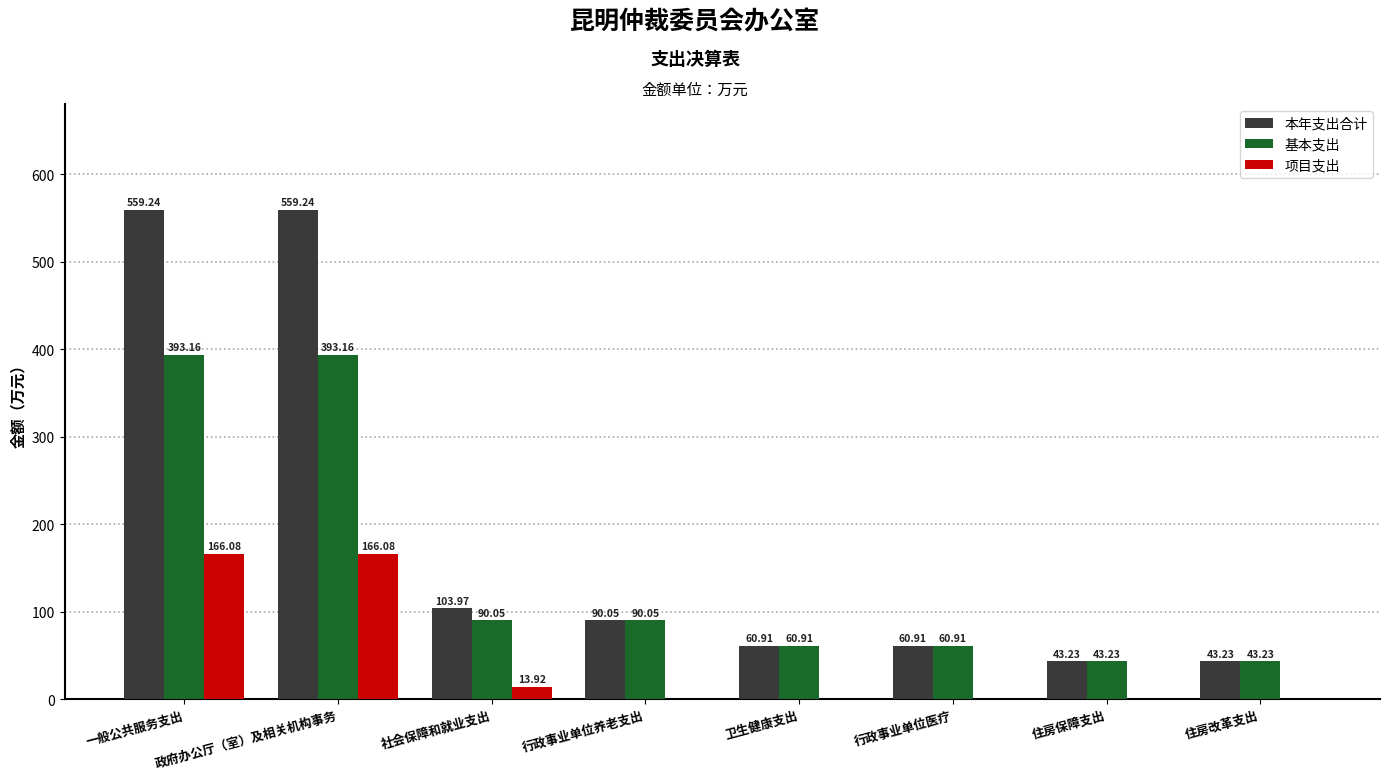

How many groups of bars are there?

8